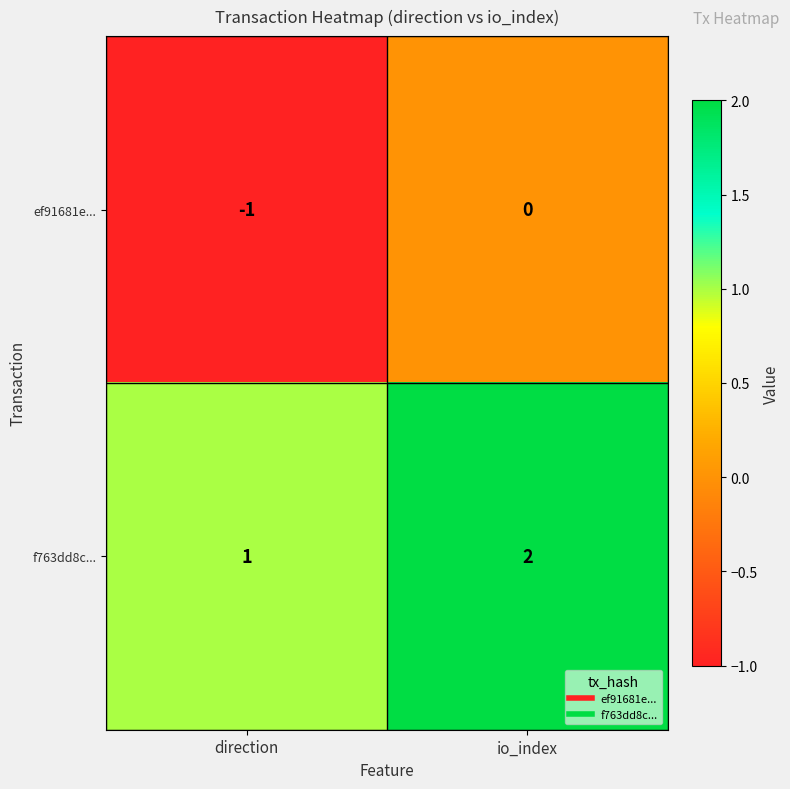

The value of f763dd8c... at io_index is 2. True or false?

True